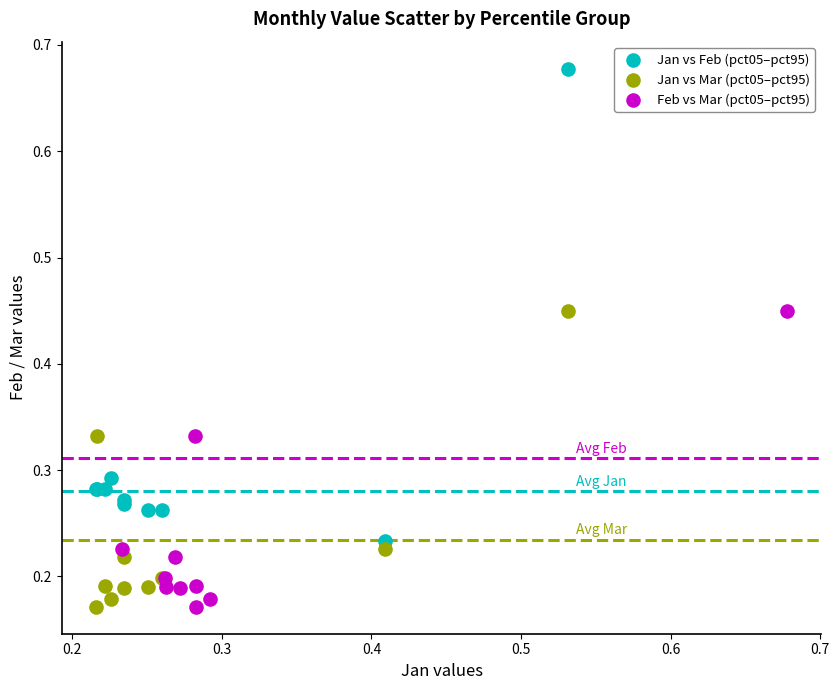

Which series has the widest spread of Y values?

Jan vs Feb (pct05–pct95)